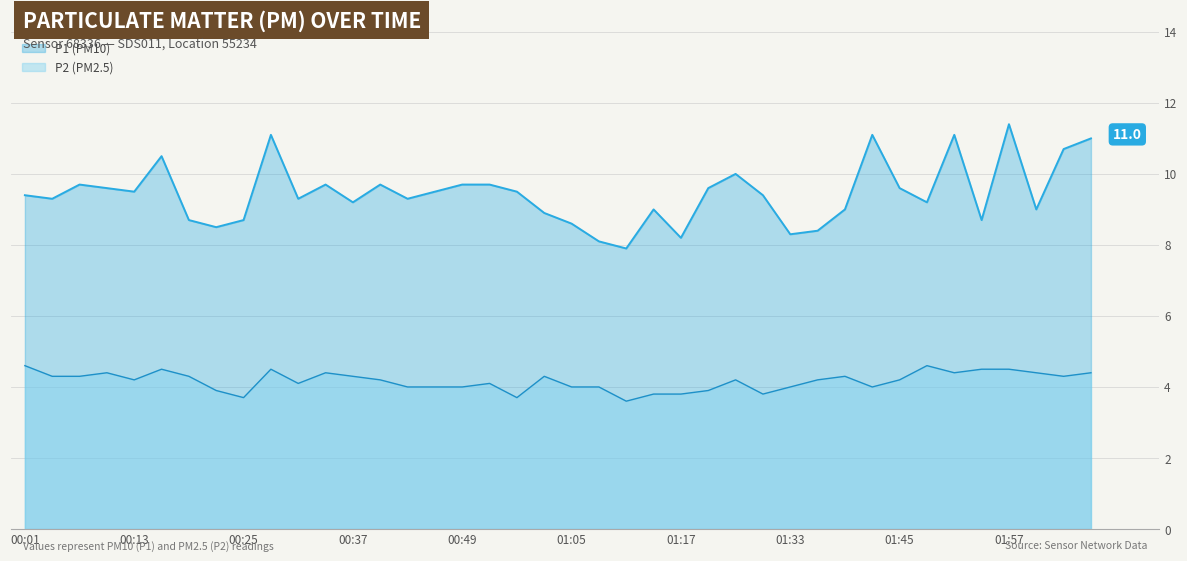

Where is the first local minimum for P2?

00:13